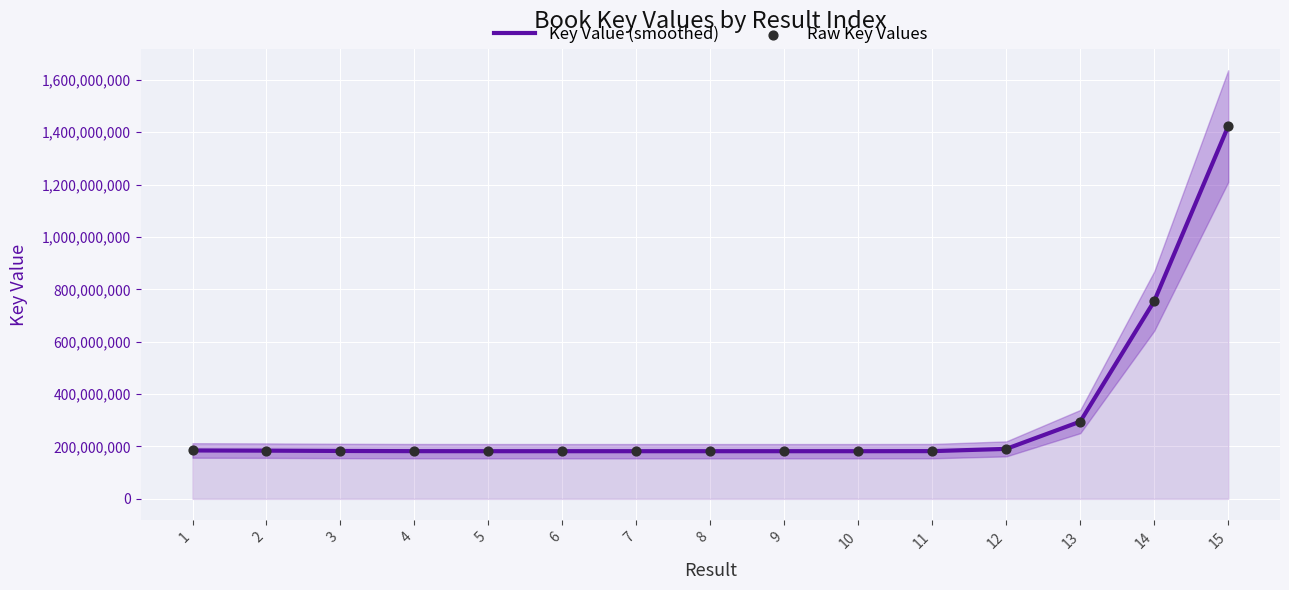

At how many categories does at least one series exceed 998285406?

1